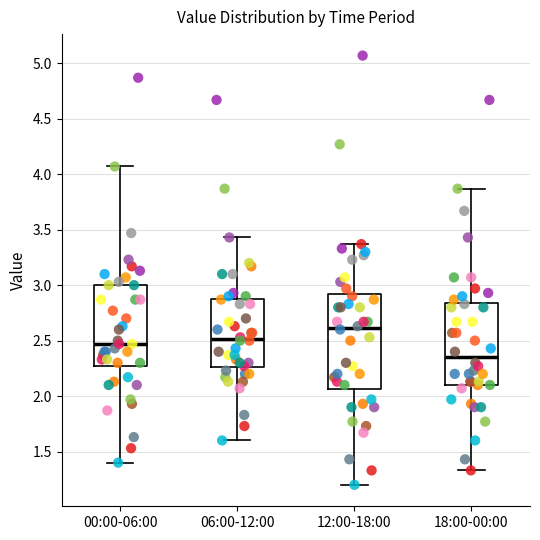

Comparing the boxes themselves (not the whiskers), which one is the tallest?

12:00-18:00